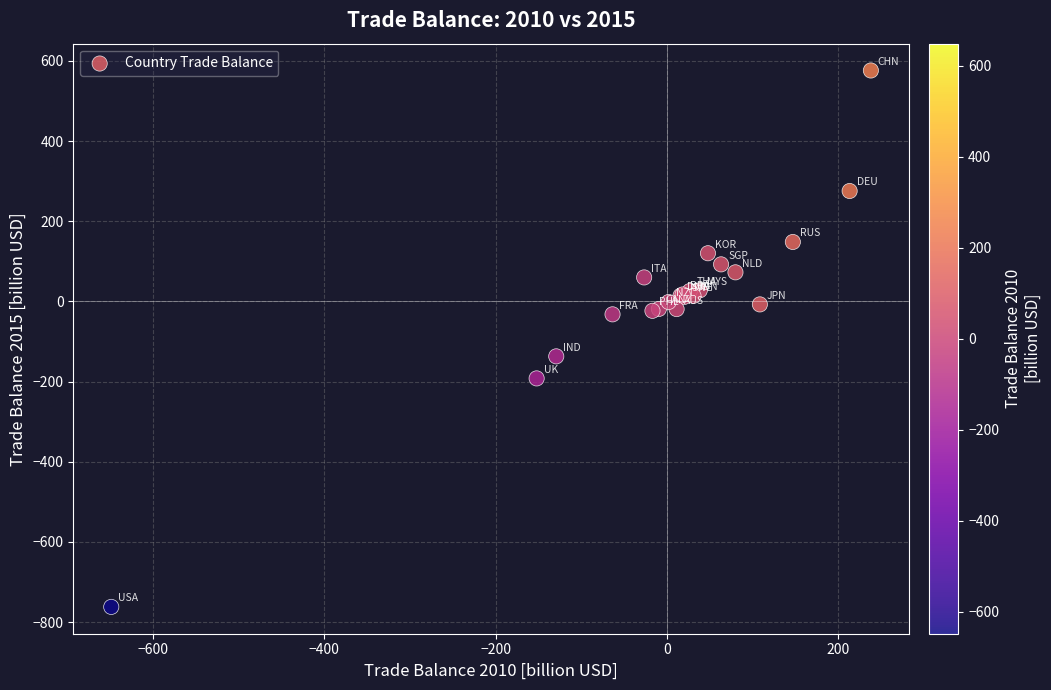

What Y value in the scatter plot is closest to -92?

-136.9